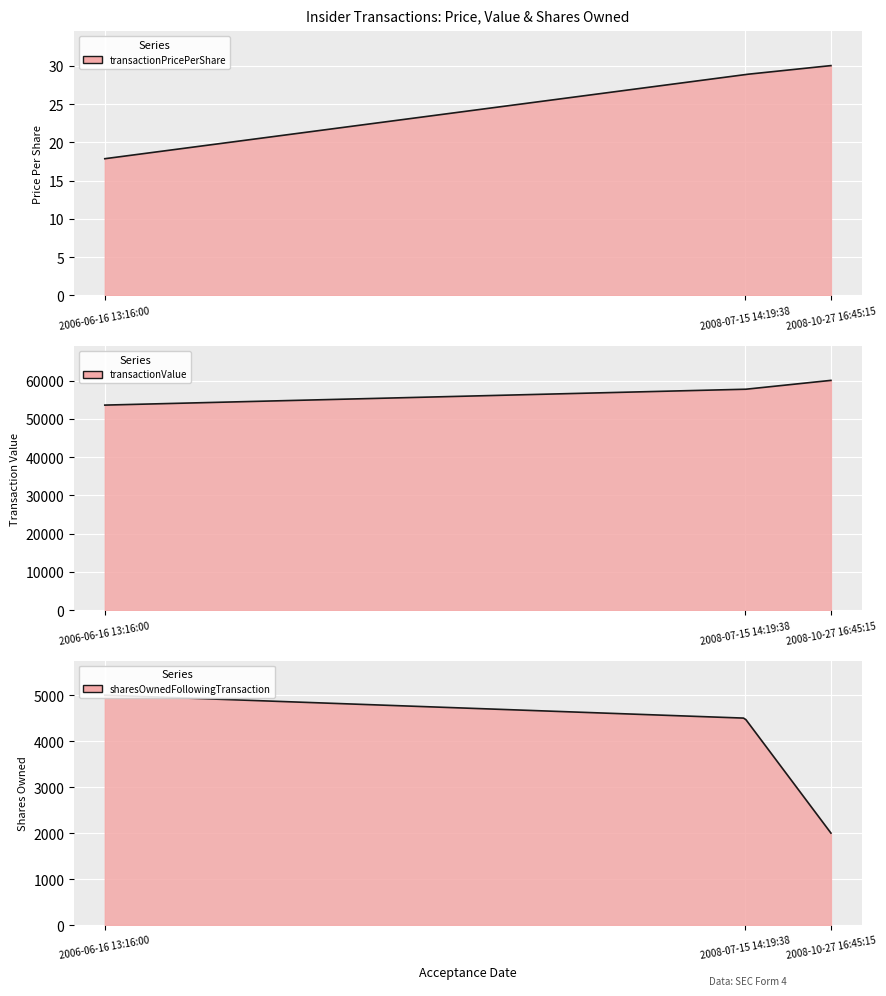

Which category has the lowest value in the transactionPricePerShare series?

2006-06-16 13:16:00